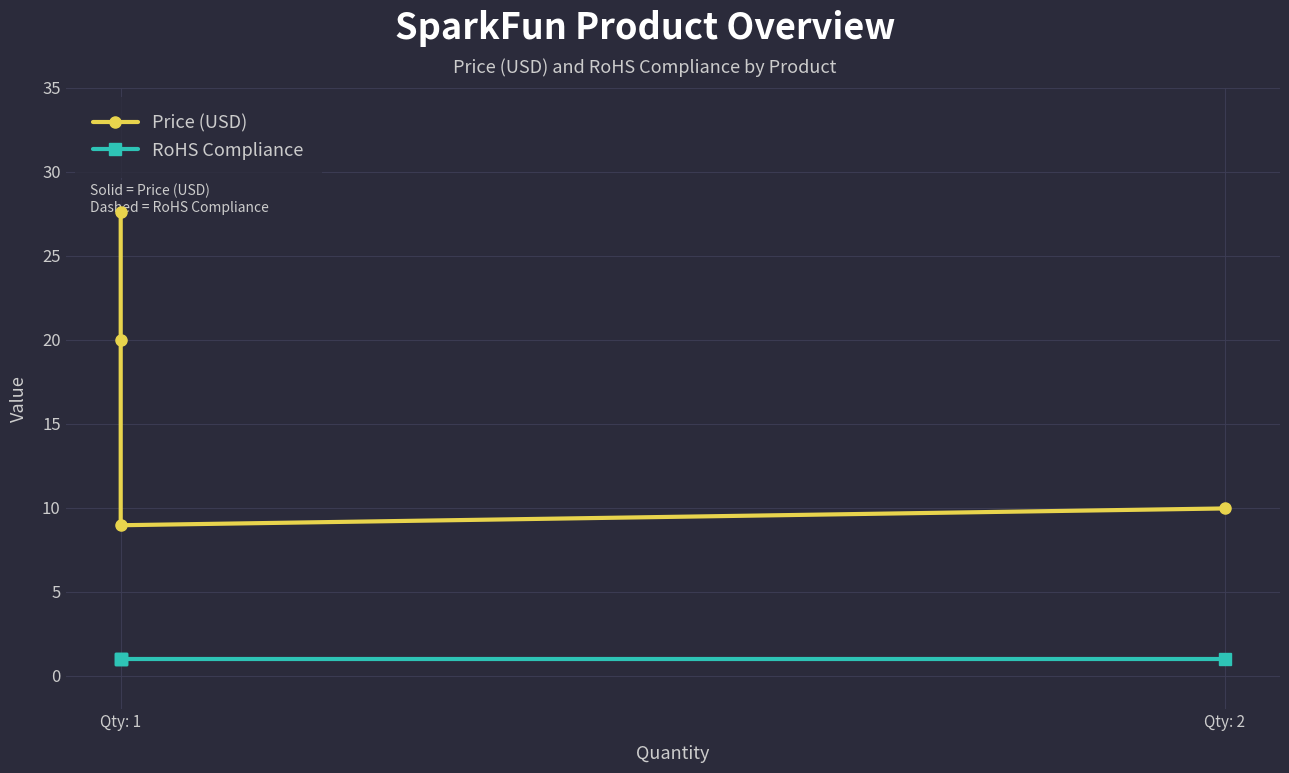

What is the average value of the RoHS Compliance series?

1.0